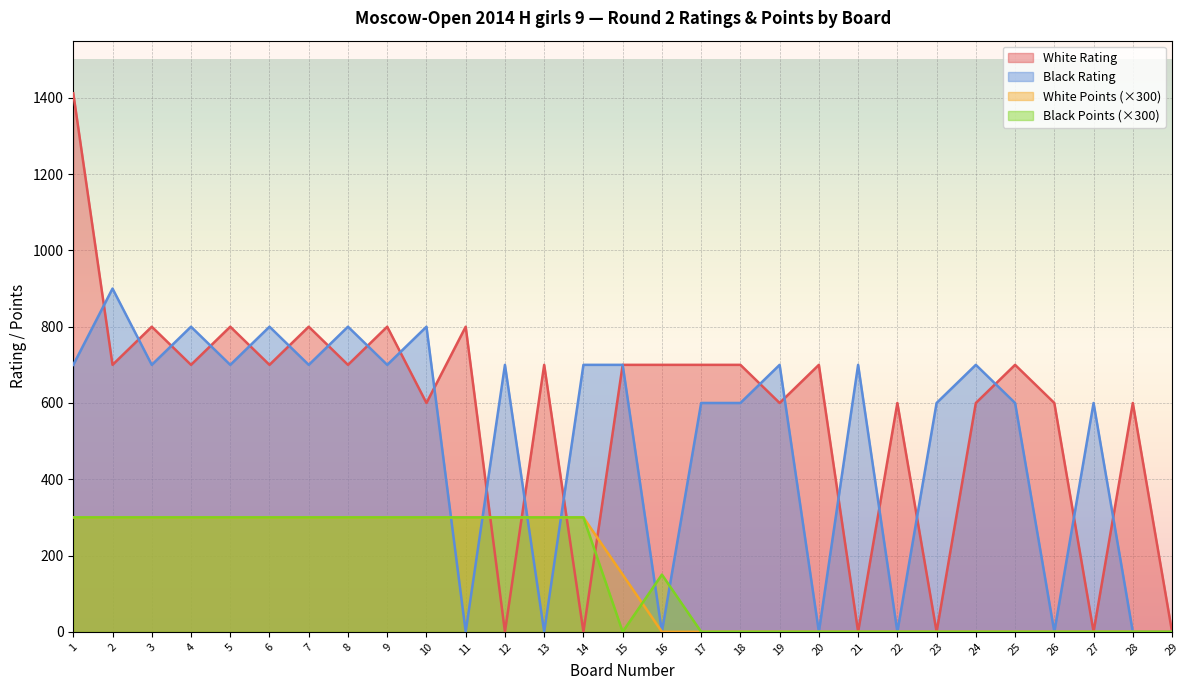

True or false: Black Rating has a value of 800 at 10.

True